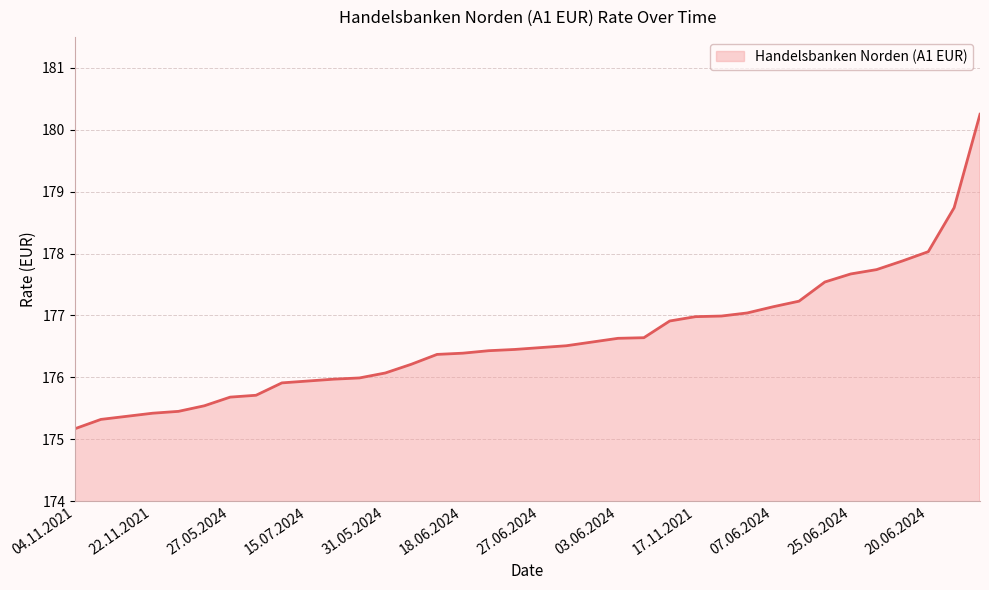

What is the difference between the maximum and minimum values?

5.1